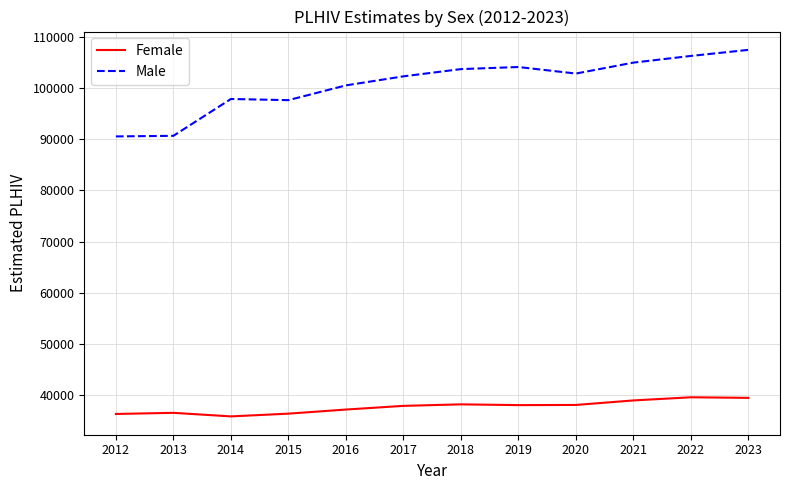

Rank the series at 2019 from lowest to highest value.

Female, Male